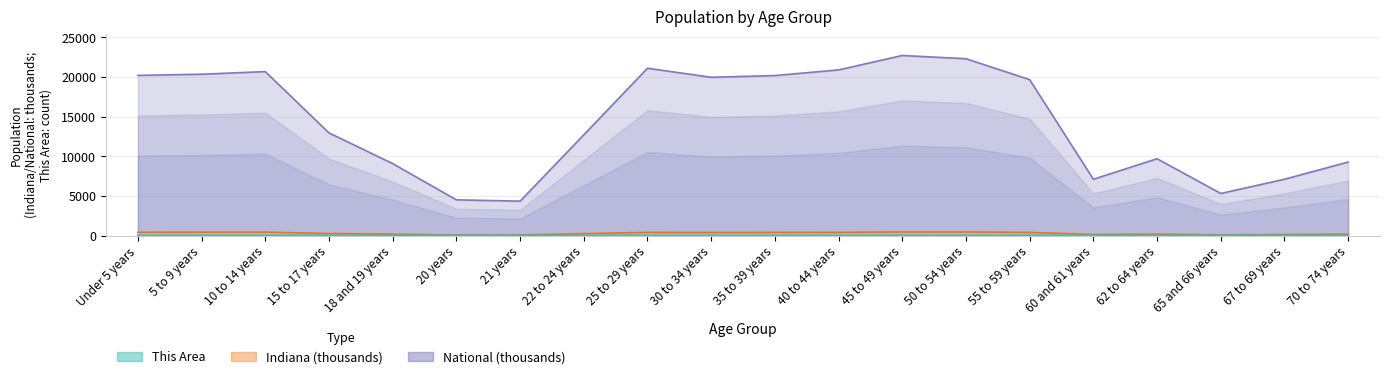

What position from the left is 50 to 54 years?

14